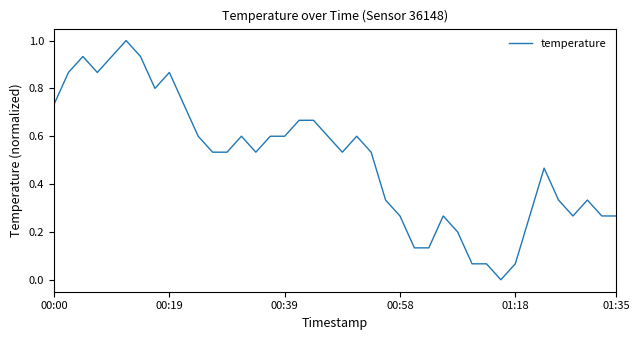

Is this an area chart (filled region under the line)?

No